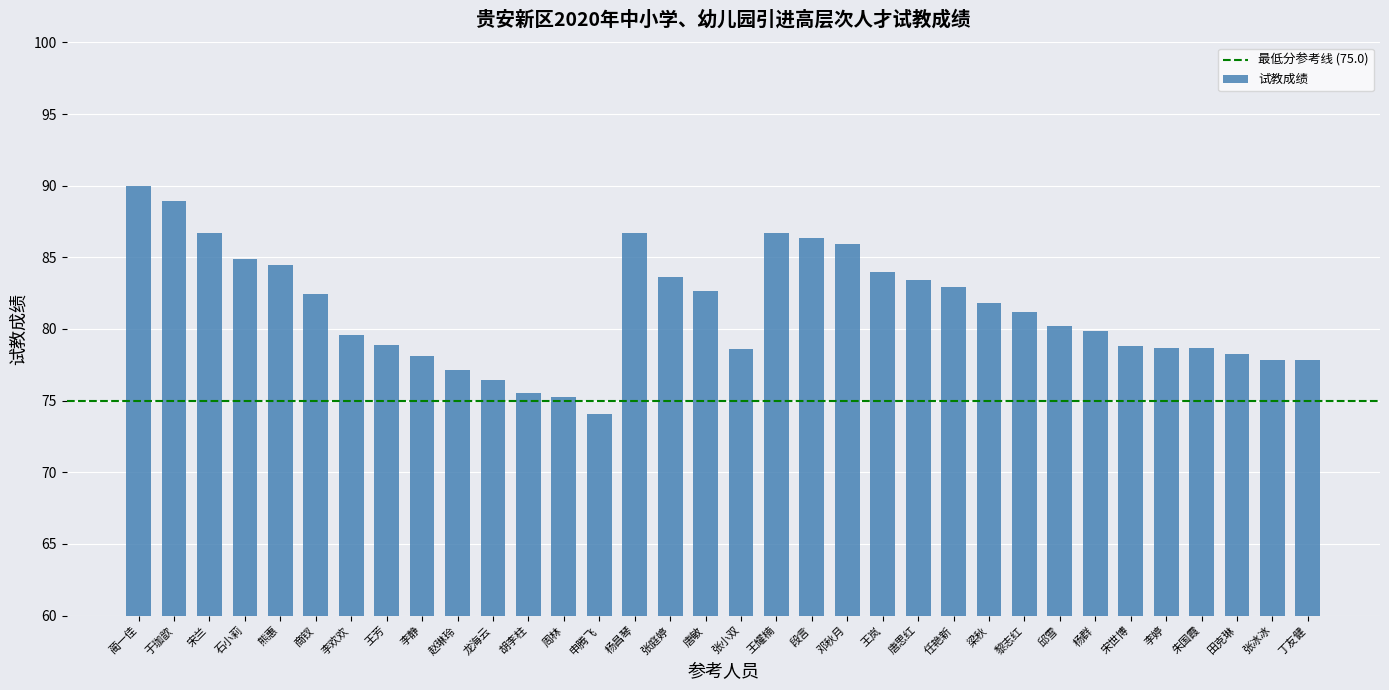

True or false: the data shows 84.5 at 熊惠.

True